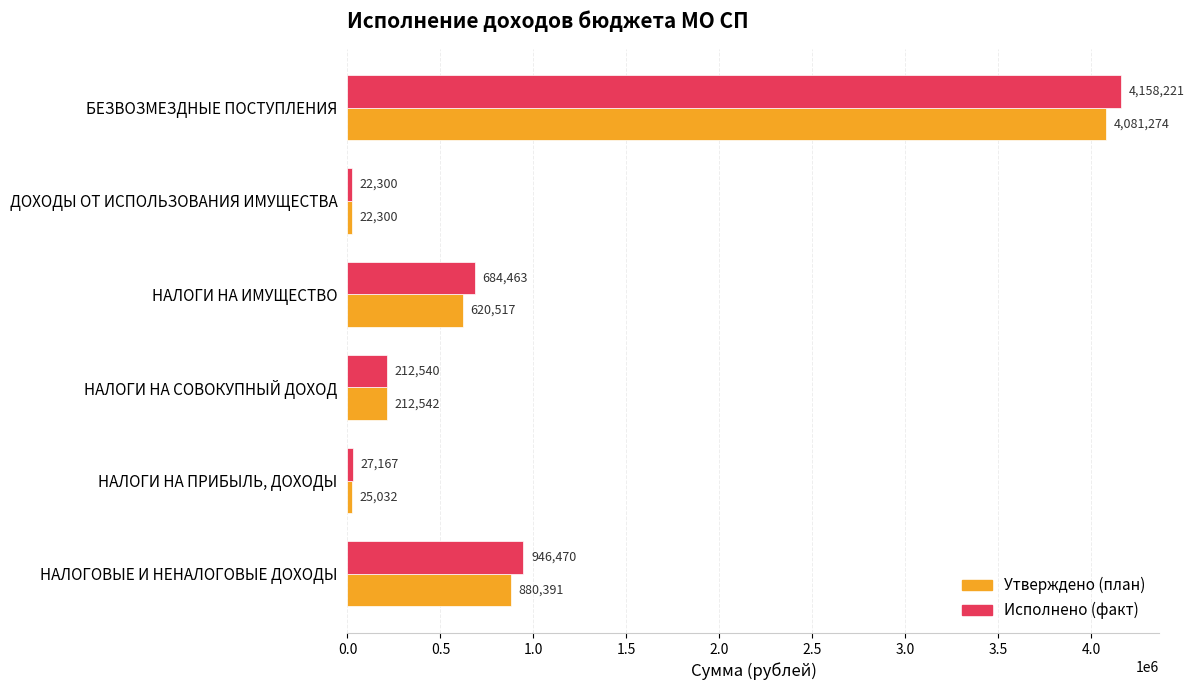

Which category has the lowest value in the Утверждено (план) series?

ДОХОДЫ ОТ ИСПОЛЬЗОВАНИЯ ИМУЩЕСТВА